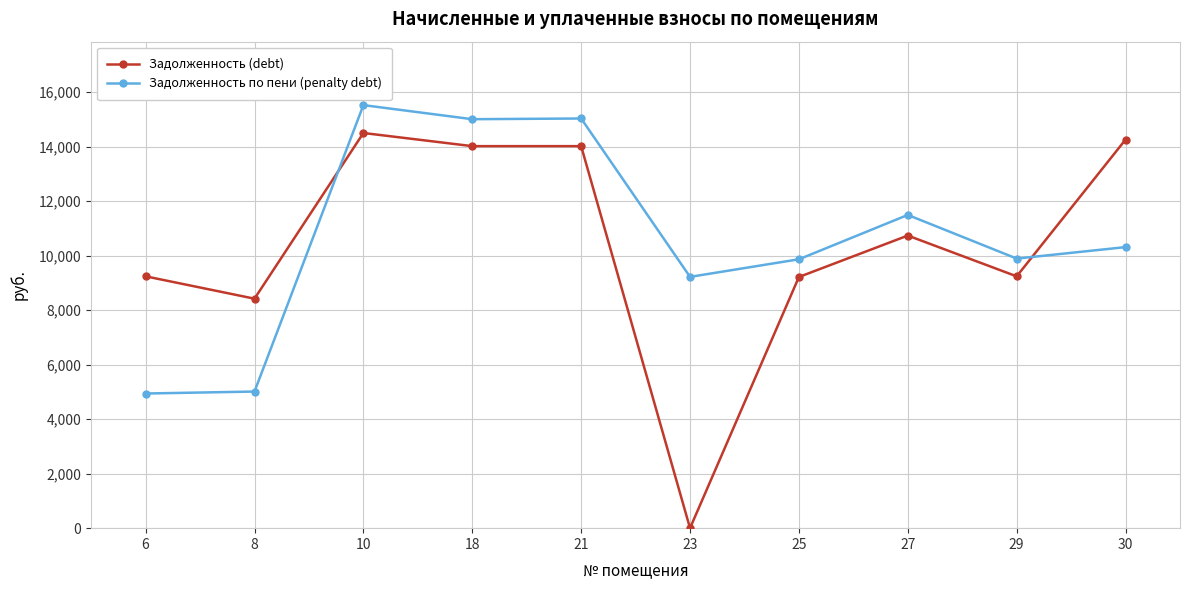

Is the value of Задолженность по пени (penalty debt) at 30 greater than the value of Задолженность (debt) at 25?

Yes